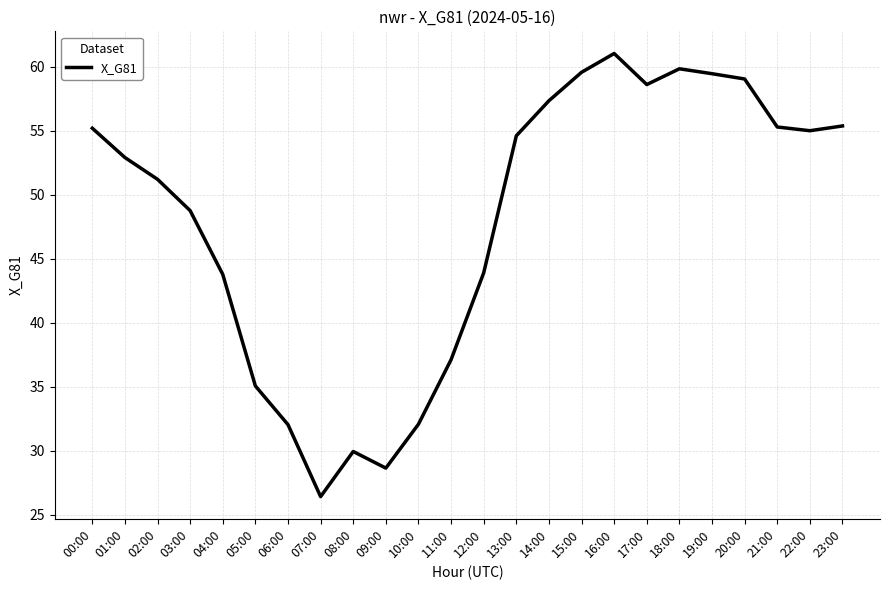

What is the difference between the maximum and minimum values?

34.6